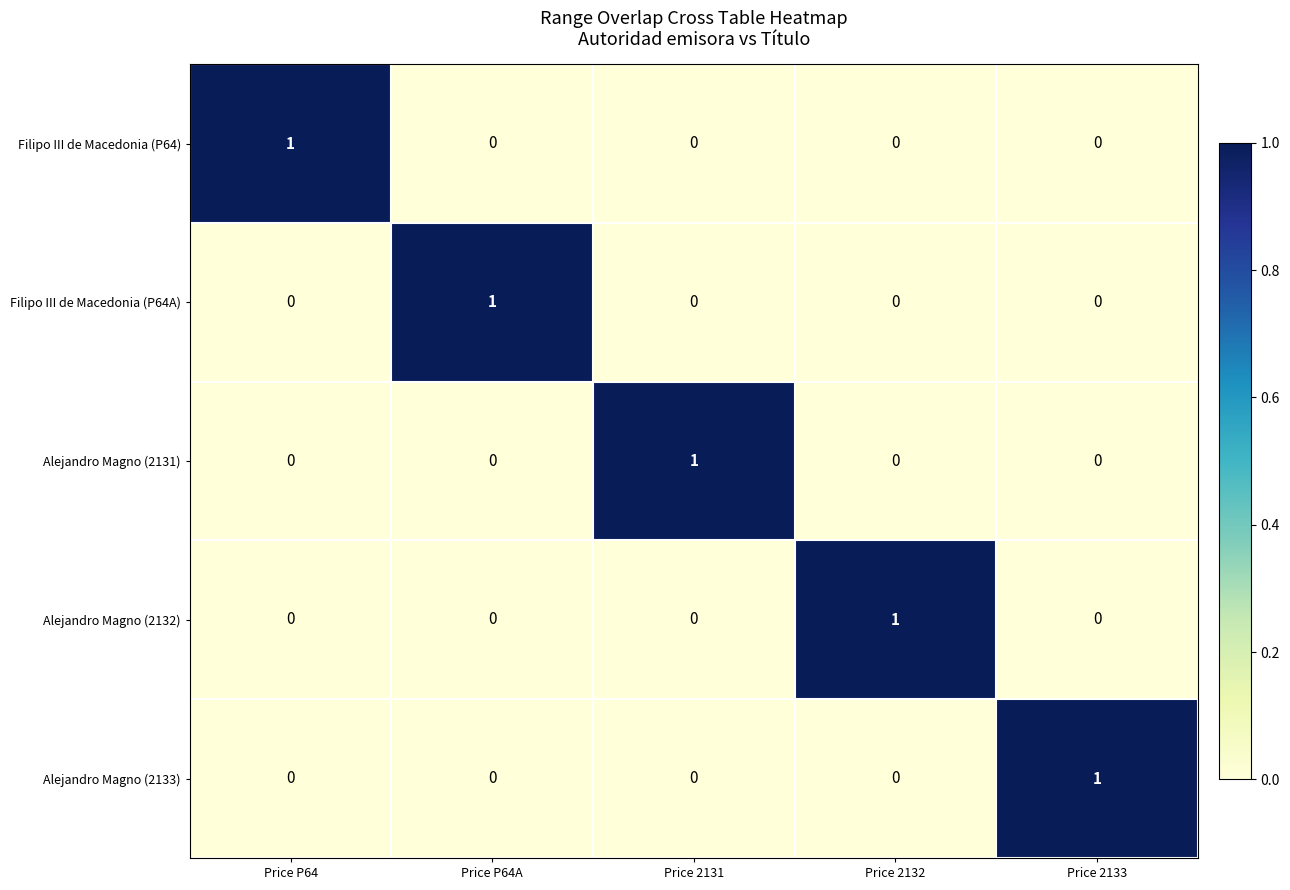

How many data points does each series have?

5